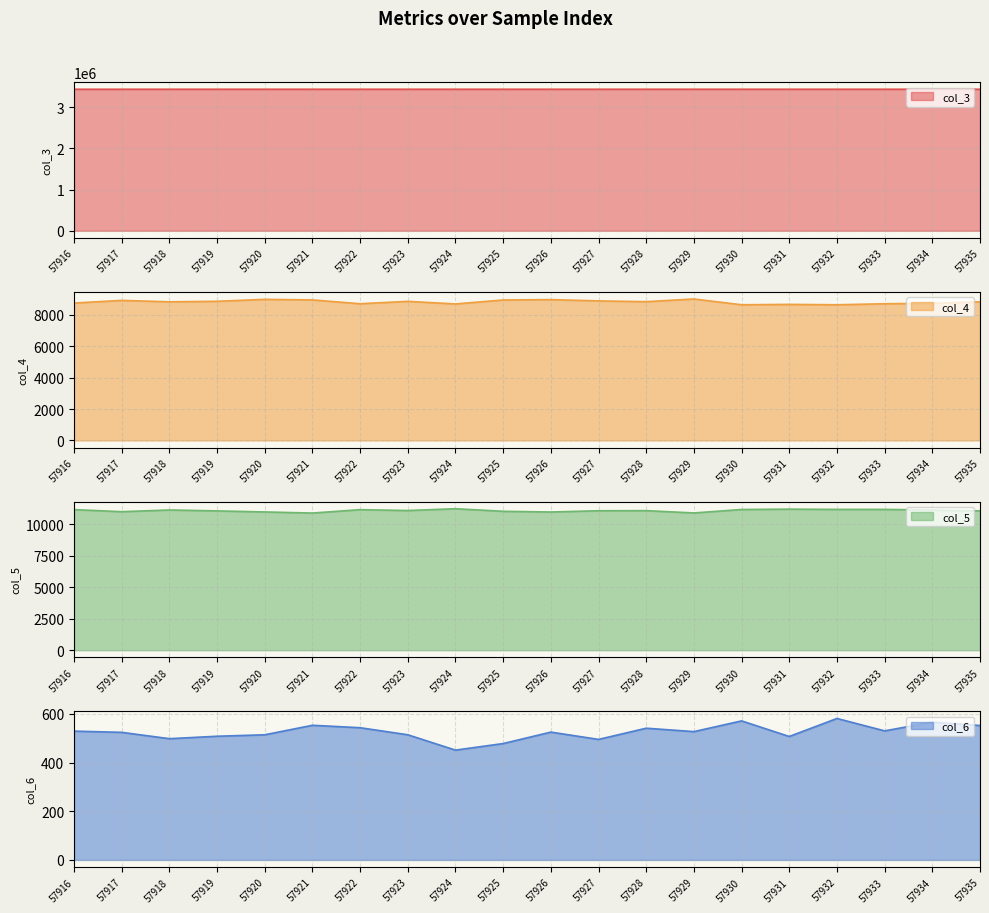

At which label does col_6 first exceed 527?

57916